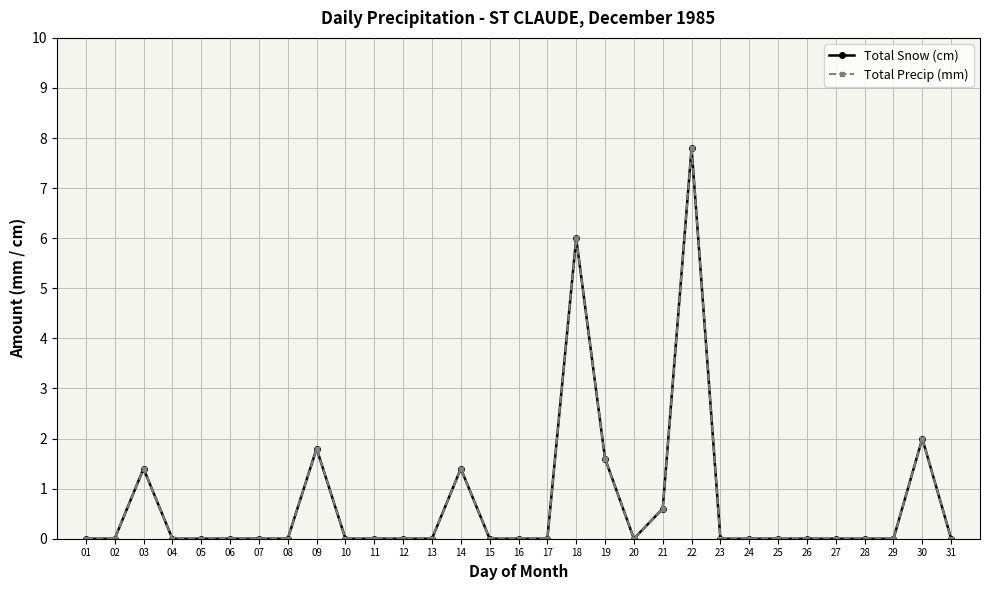

Reading left to right, extract all data points from this chart.

Total Snow (cm): 01=0.0	02=0.0	03=1.4	04=0.0	05=0.0	06=0.0	07=0.0	08=0.0	09=1.8	10=0.0	11=0.0	12=0.0	13=0.0	14=1.4	15=0.0	16=0.0	17=0.0	18=6.0	19=1.6	20=0.0	21=0.6	22=7.8	23=0.0	24=0.0	25=0.0	26=0.0	27=0.0	28=0.0	29=0.0	30=2.0	31=0.0
Total Precip (mm): 01=0.0	02=0.0	03=1.4	04=0.0	05=0.0	06=0.0	07=0.0	08=0.0	09=1.8	10=0.0	11=0.0	12=0.0	13=0.0	14=1.4	15=0.0	16=0.0	17=0.0	18=6.0	19=1.6	20=0.0	21=0.6	22=7.8	23=0.0	24=0.0	25=0.0	26=0.0	27=0.0	28=0.0	29=0.0	30=2.0	31=0.0